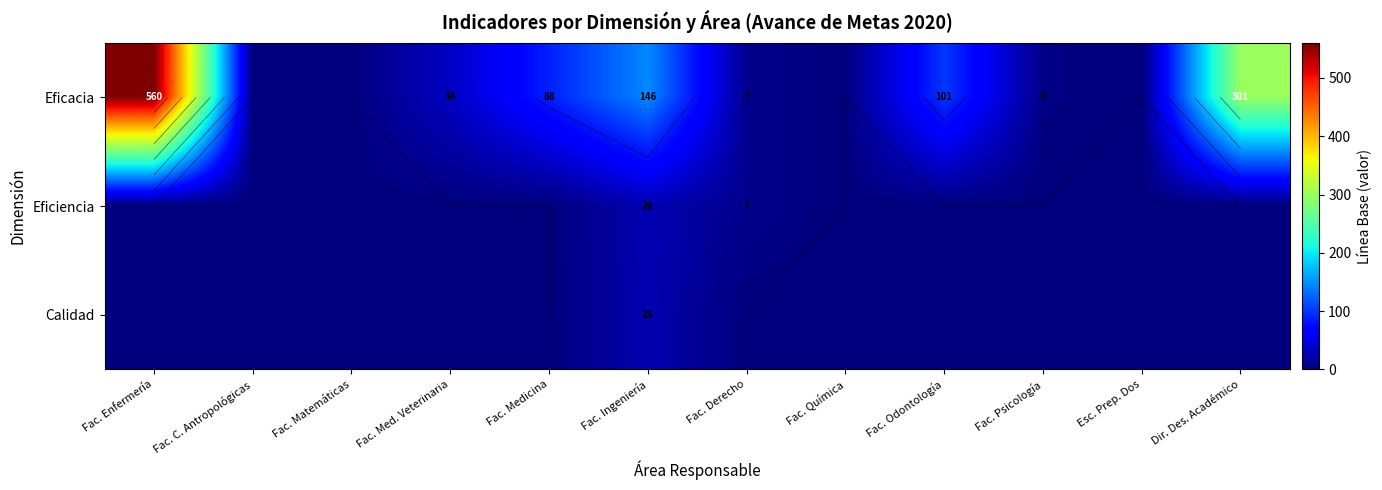

At how many categories does at least one series exceed 472?

1